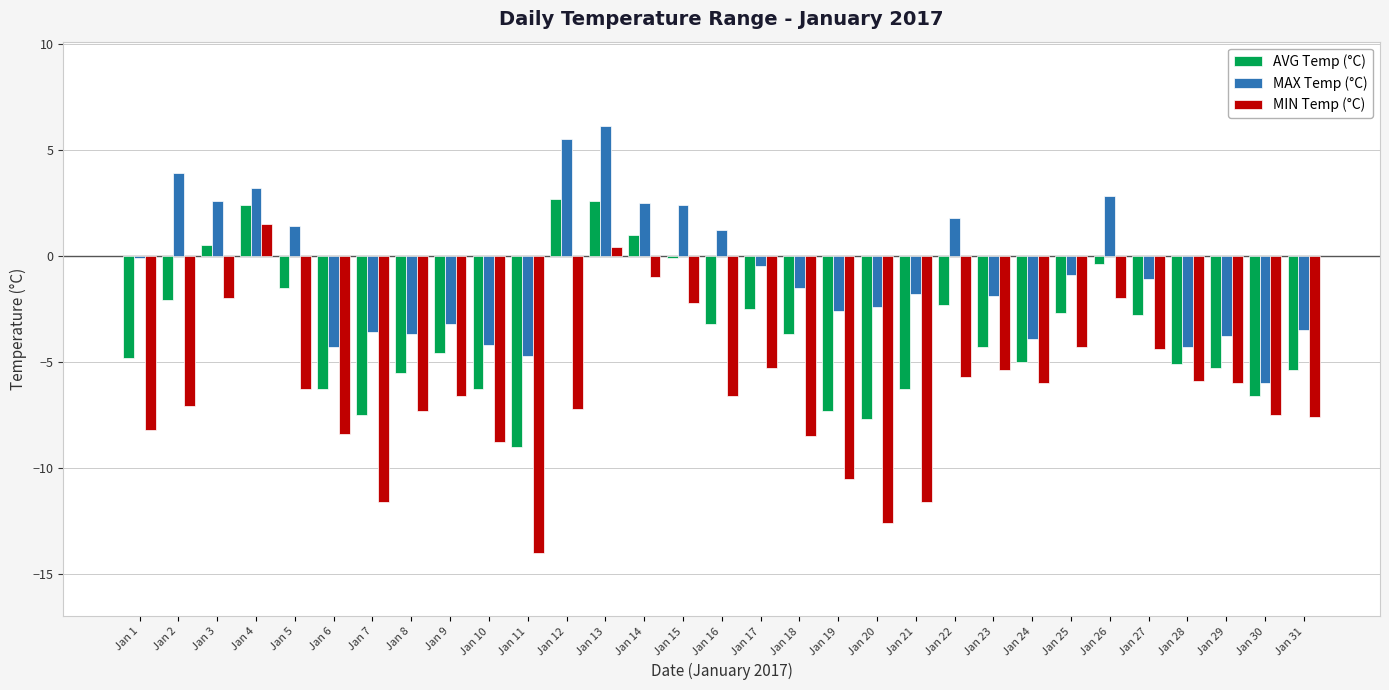

Which series has the largest range (max minus min)?

MIN Temp (°C)